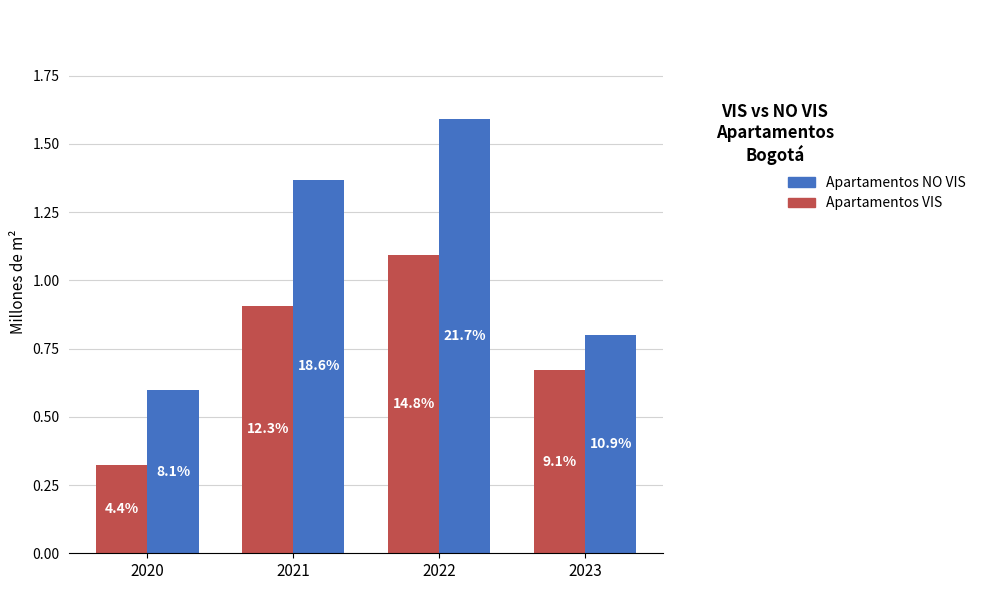

Reading left to right, transcribe all the data shown in this chart.

Apartamentos VIS: 2020=0.3	2021=0.9	2022=1.1	2023=0.7
Apartamentos NO VIS: 2020=0.6	2021=1.4	2022=1.6	2023=0.8